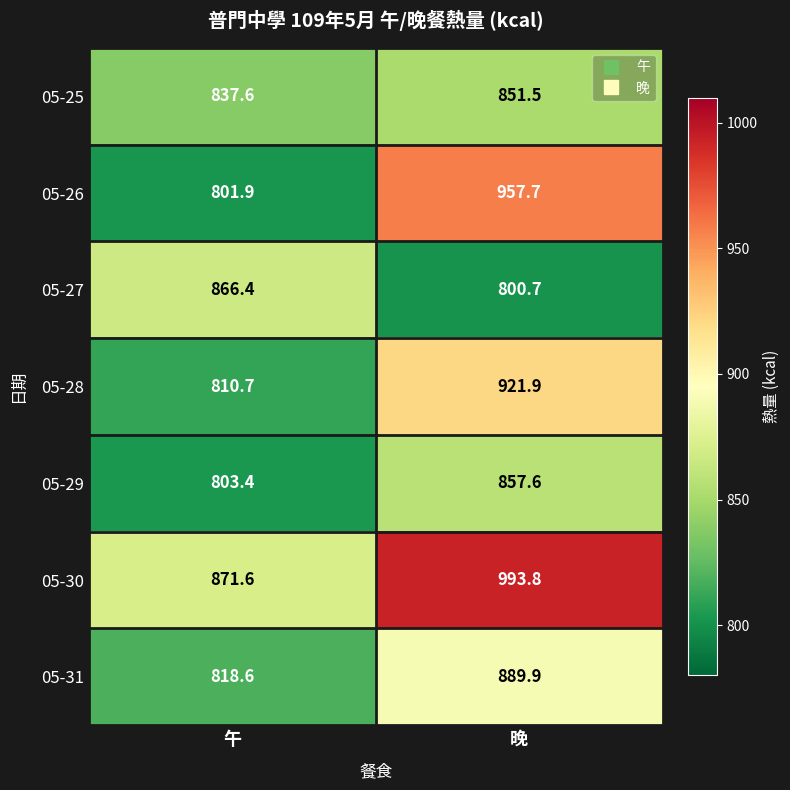

What is the difference between the 05-26 values at 午 and 晚?

155.8